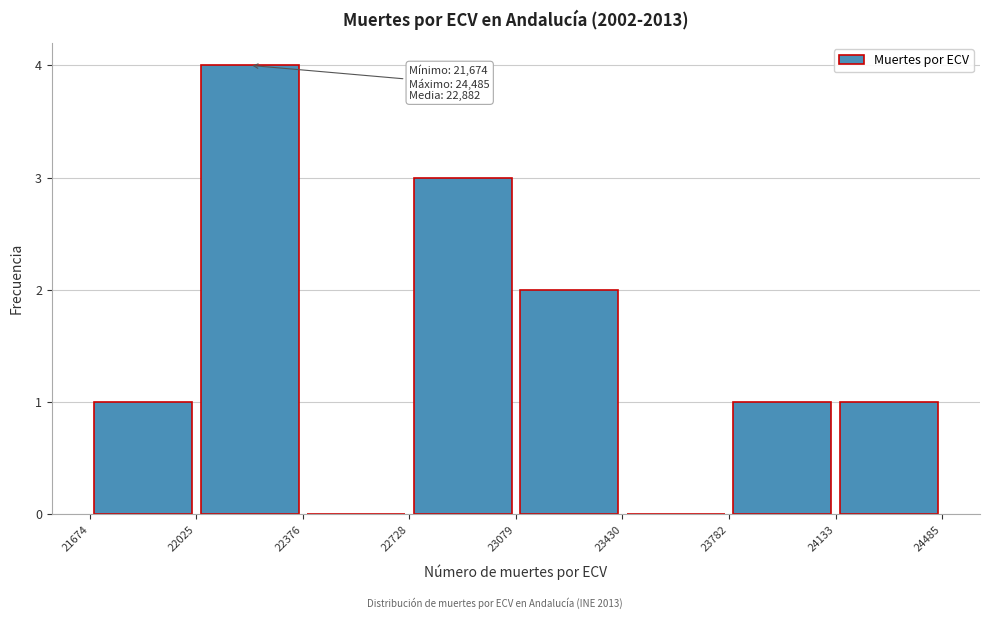

Which range on the x-axis has the tallest bar?

22025 to 22376